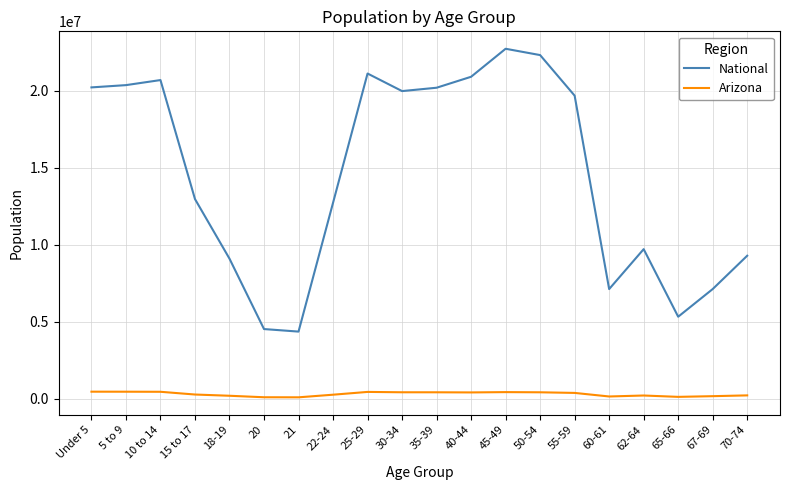

The Arizona series shows 448664 at 10 to 14. True or false?

True